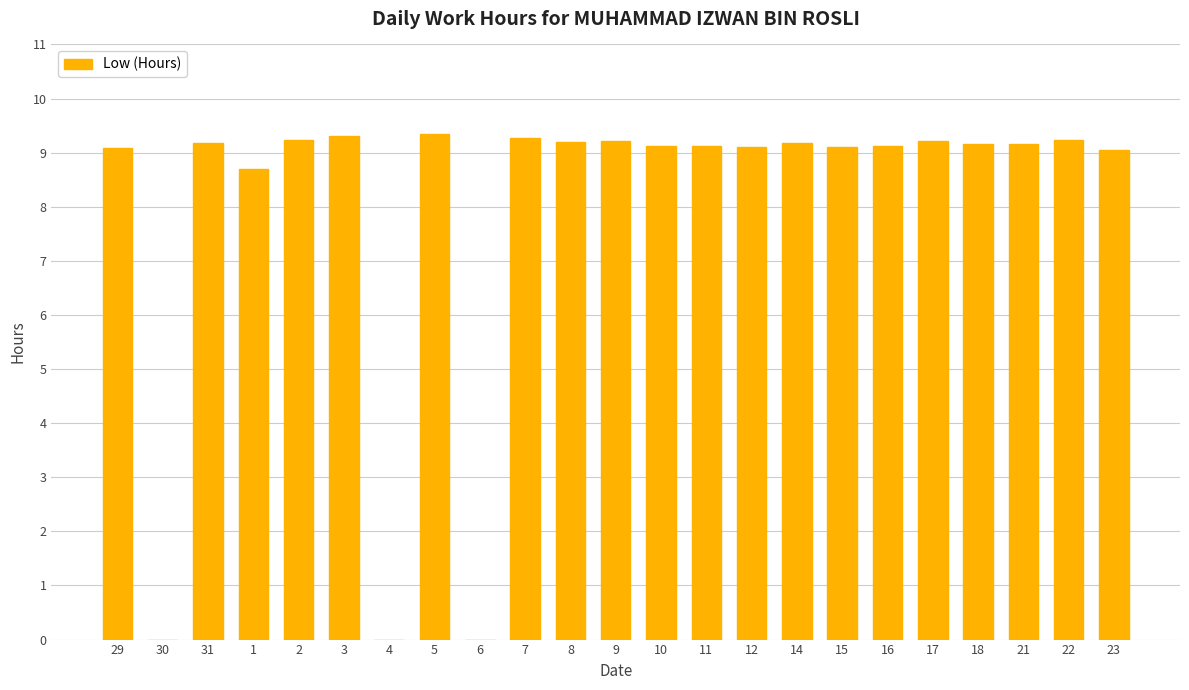

What value does the data have at 5?

9.3